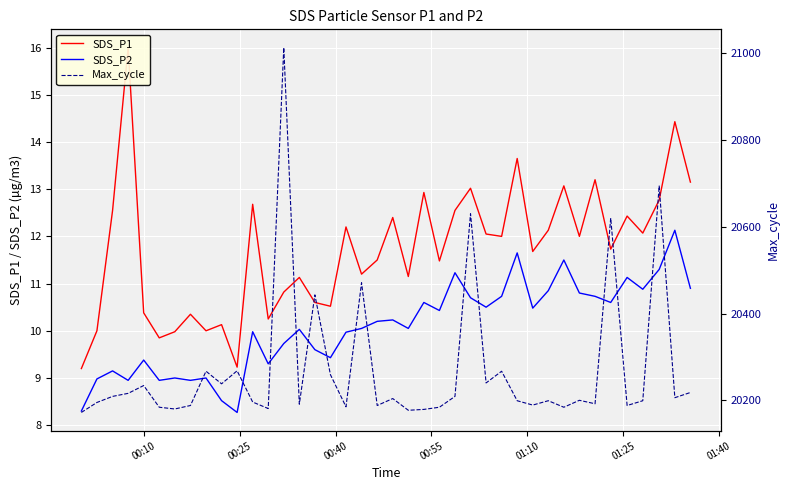

What is the difference between the maximum and minimum values in the SDS_P1 series?

6.8